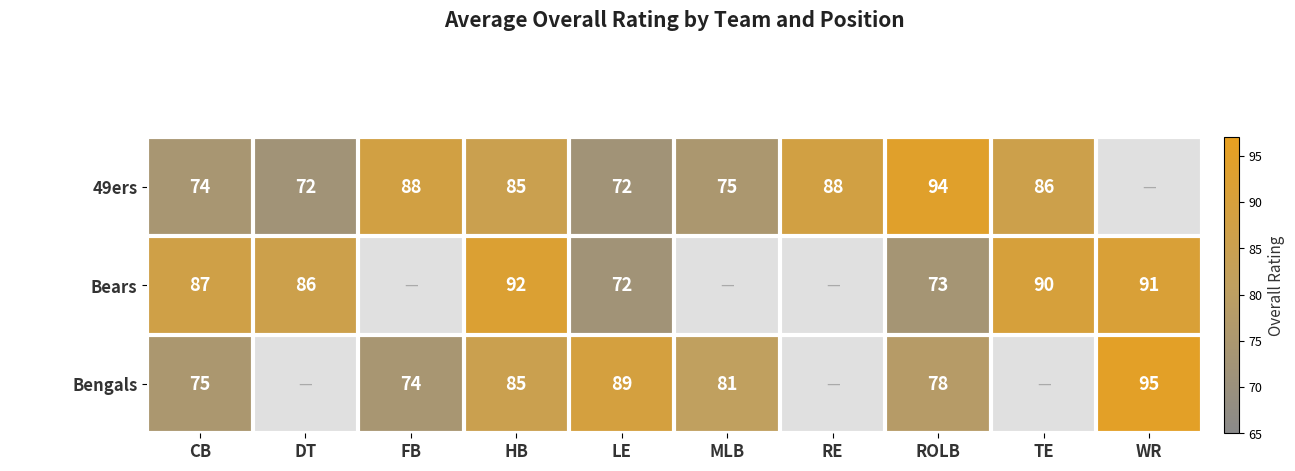

Which category has the highest value across all series?

WR